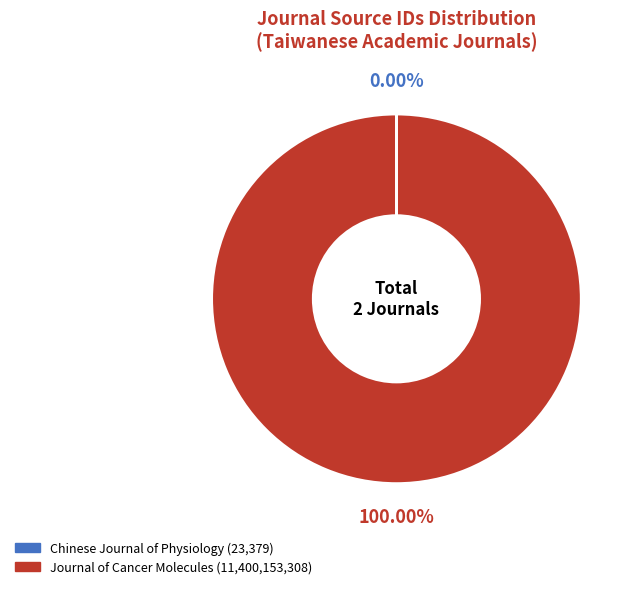

What is the largest slice in the pie chart?

Journal of Cancer Molecules